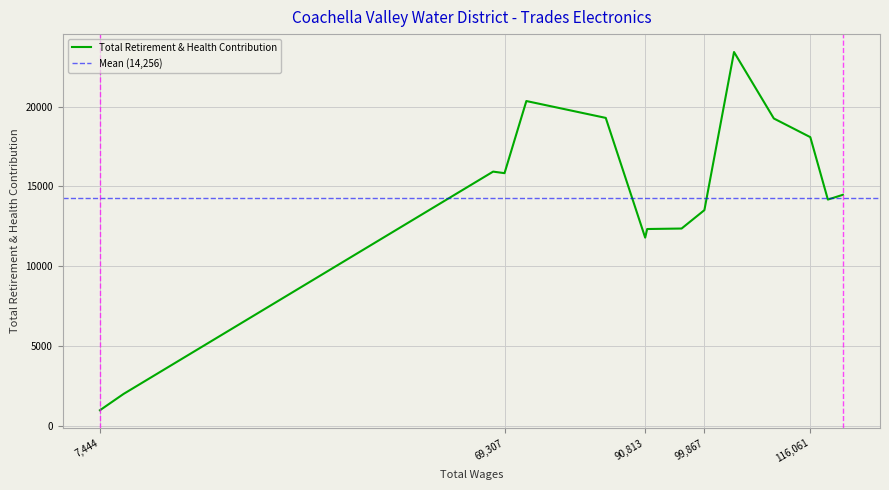

The Total Retirement & Health Contribution series shows 11794 at 90,813. True or false?

True